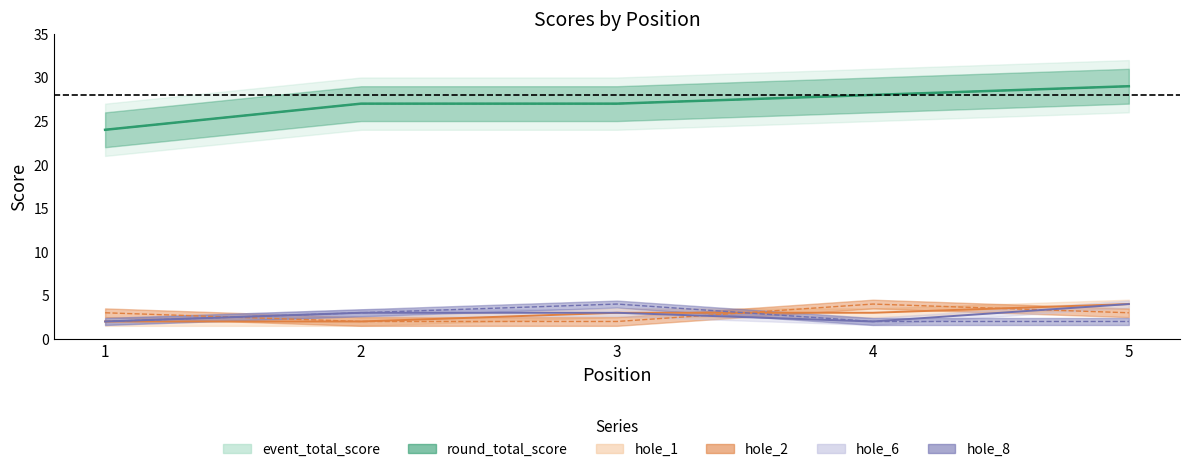

What is the sum of the hole_1 values at 1 and 5?

6